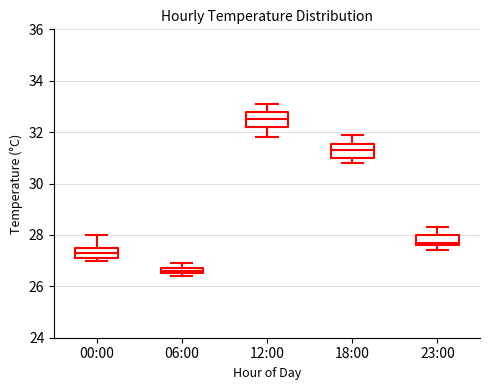

Where is the lower edge of the box for 23:00 on the y-axis? The values are not printed on the chart, so give them approximately, as read against the axis.

27.6